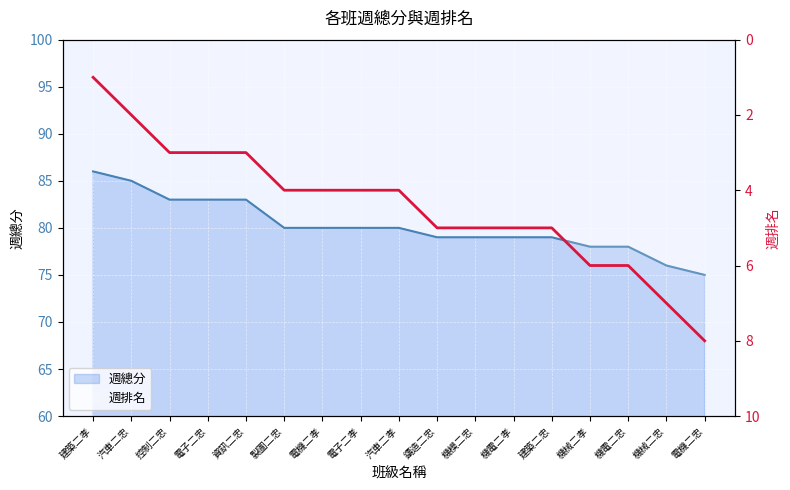

What is the label of the 10th point from the left?

鑄造二忠